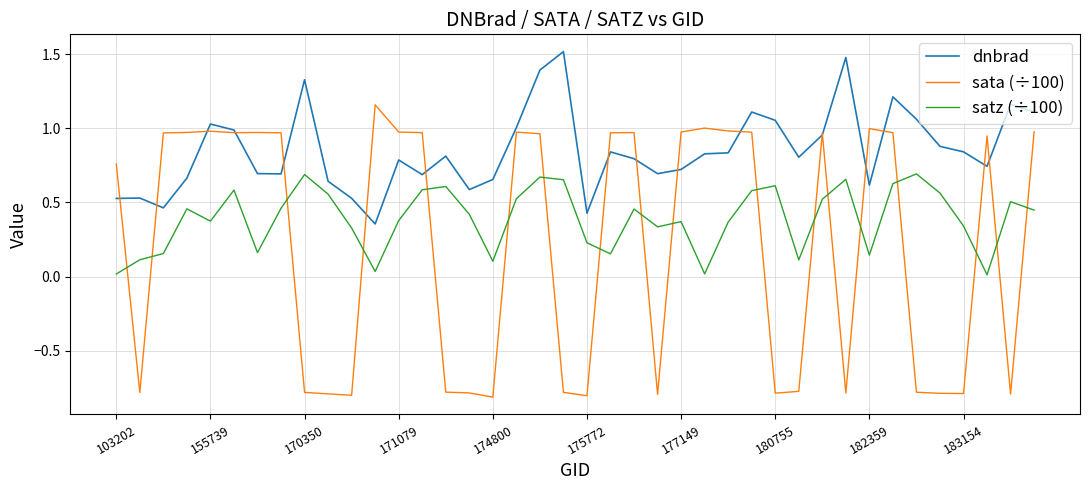

Rank the series by their average value, from lowest to highest.

sata (÷100), satz (÷100), dnbrad